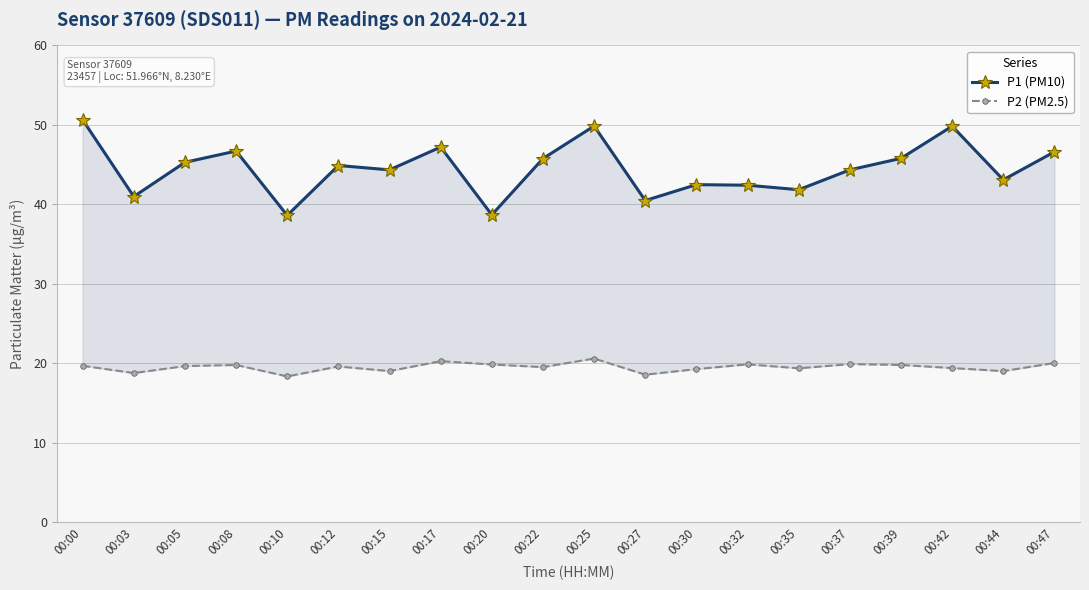

True or false: P1 (PM10) has more than 1 points higher than both neighbors.

True